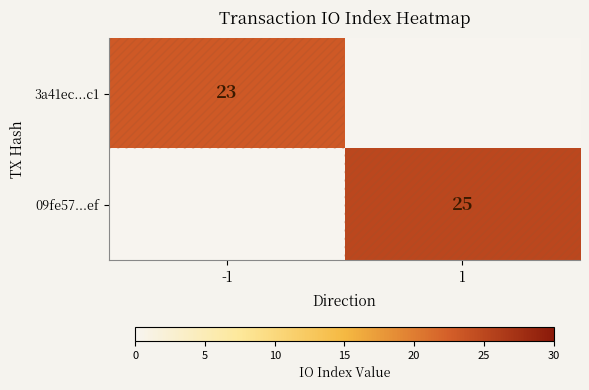

Is it true that 3a41ec...c1 equals 23 at -1?

True